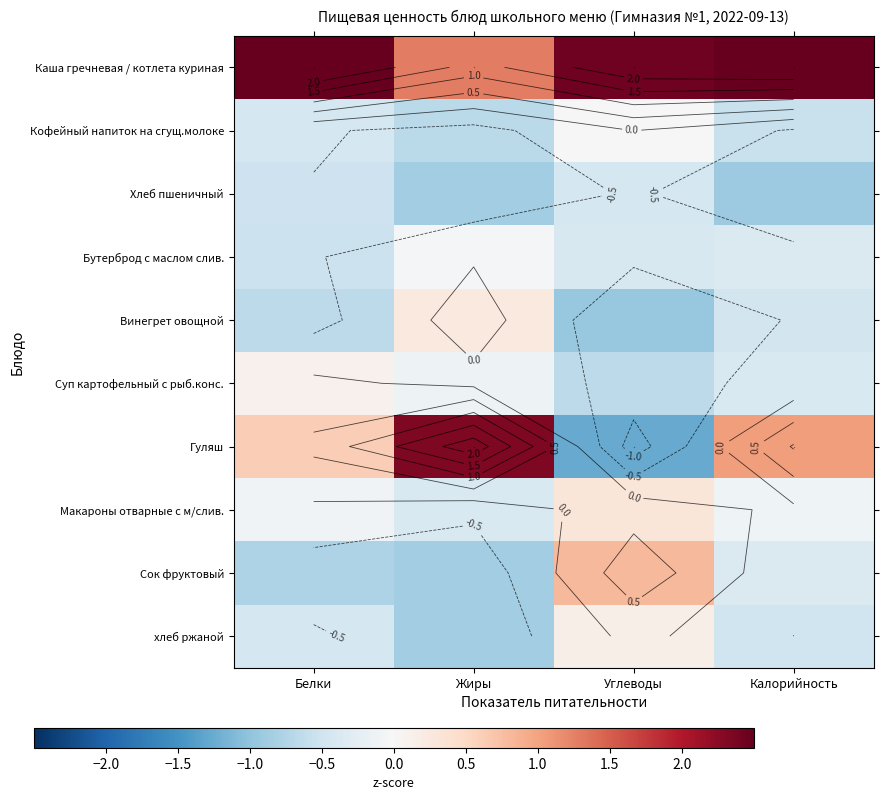

List the series in order of their peak value, lowest first.

Хлеб пшеничный, Бутерброд с маслом слив., Кофейный напиток на сгущ.молоке, Суп картофельный с рыб.конс., хлеб ржаной, Винегрет овощной, Макароны отварные с м/слив., Сок фруктовый, Гуляш, Каша гречневая / котлета куриная